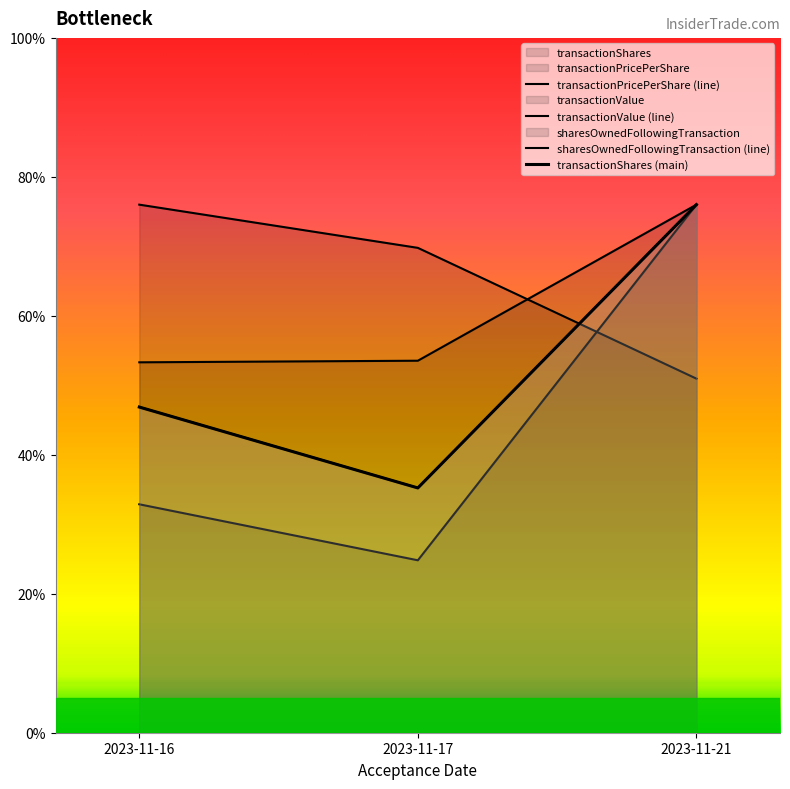

At how many categories does at least one series exceed 40?

3